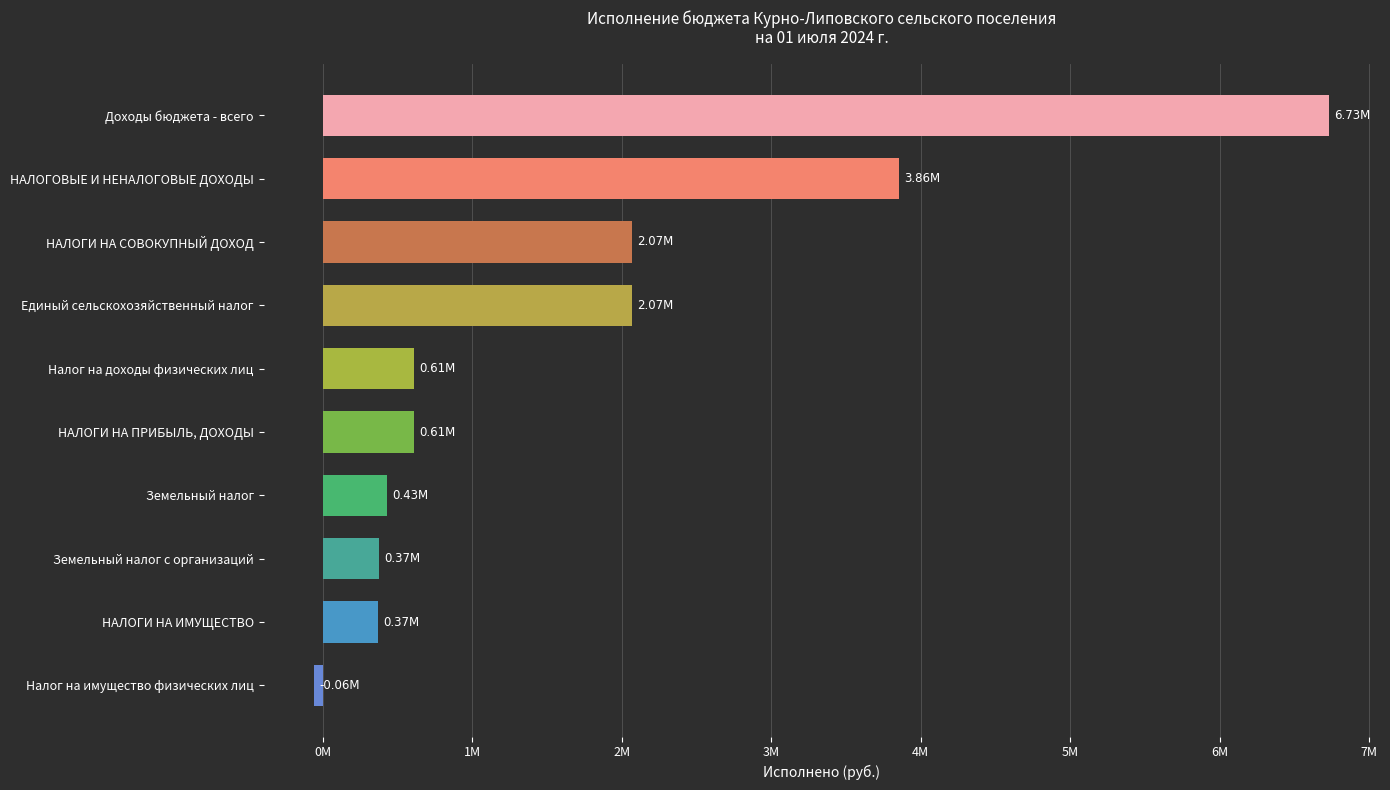

Between НАЛОГИ НА СОВОКУПНЫЙ ДОХОД and НАЛОГИ НА ПРИБЫЛЬ, ДОХОДЫ, which is larger?

НАЛОГИ НА СОВОКУПНЫЙ ДОХОД